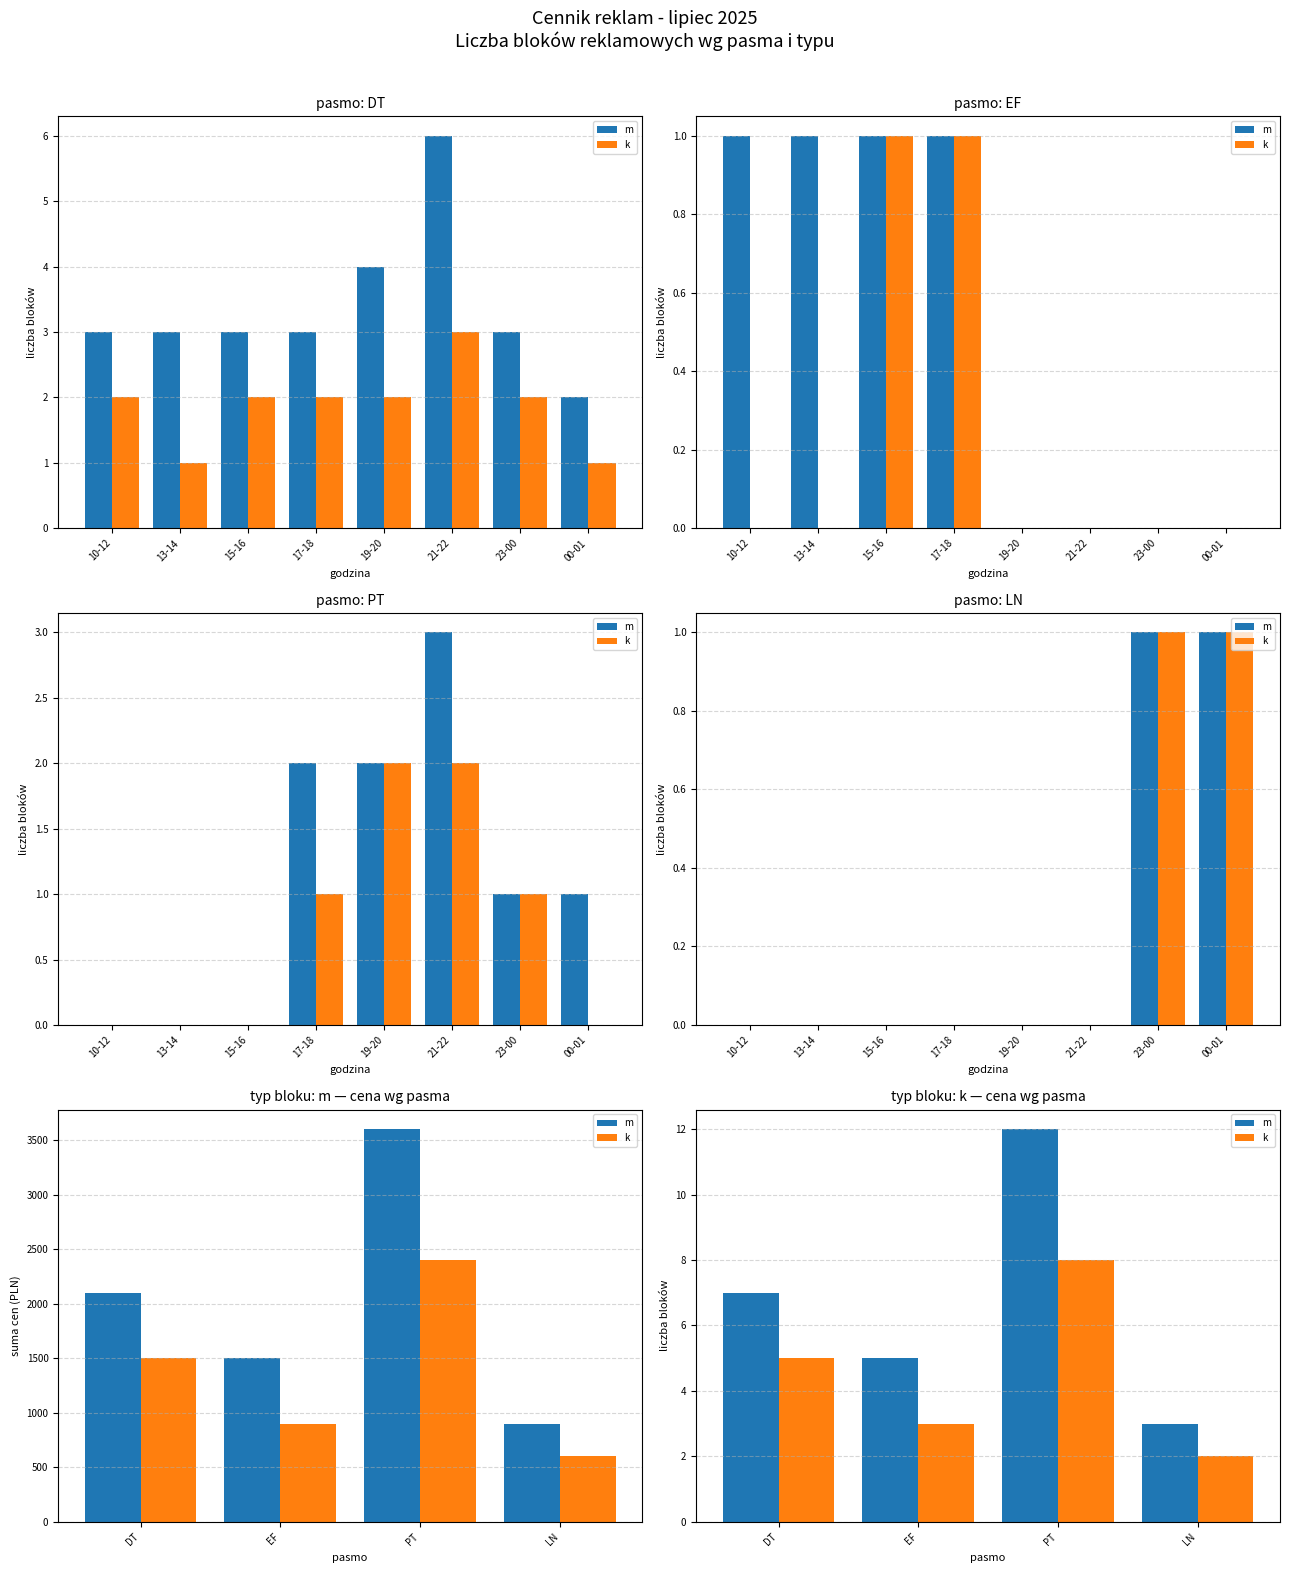

Between PT and EF, which is larger?

PT